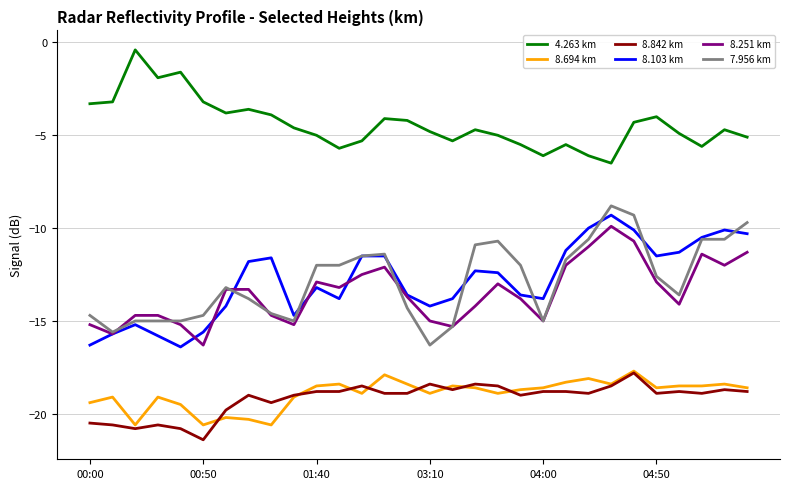

Which series has the largest total across all categories?

4.263 km